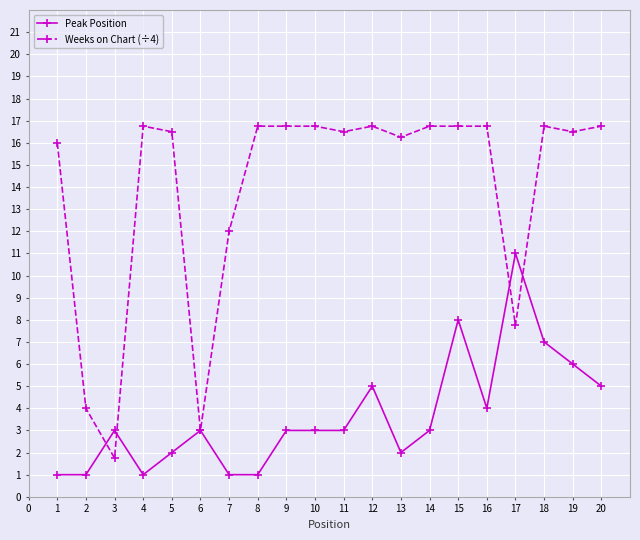

Rank the series by their average value, from lowest to highest.

Peak Position, Weeks on Chart (÷4)